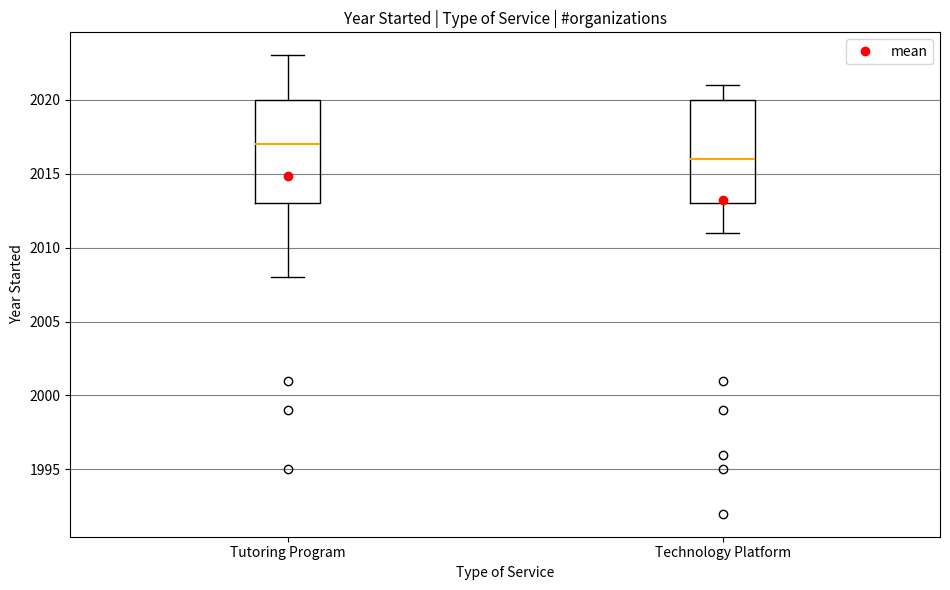

Where does the upper whisker of the box for Tutoring Program end on the y-axis? The values are not printed on the chart, so give them approximately, as read against the axis.

2023